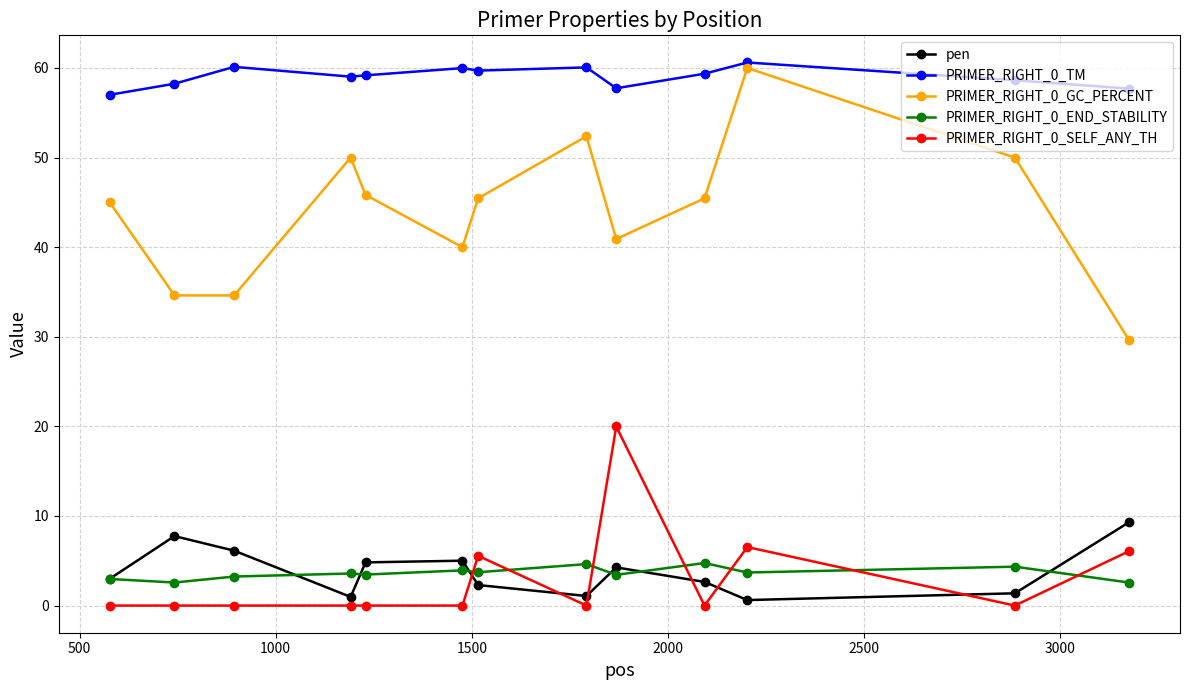

At how many categories does at least one series exceed 19?

13